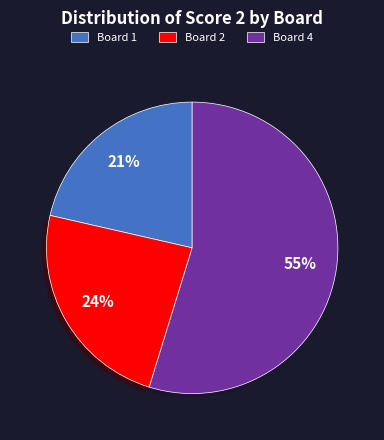

Is the sum of Board 1 and Board 2 greater than half?

No